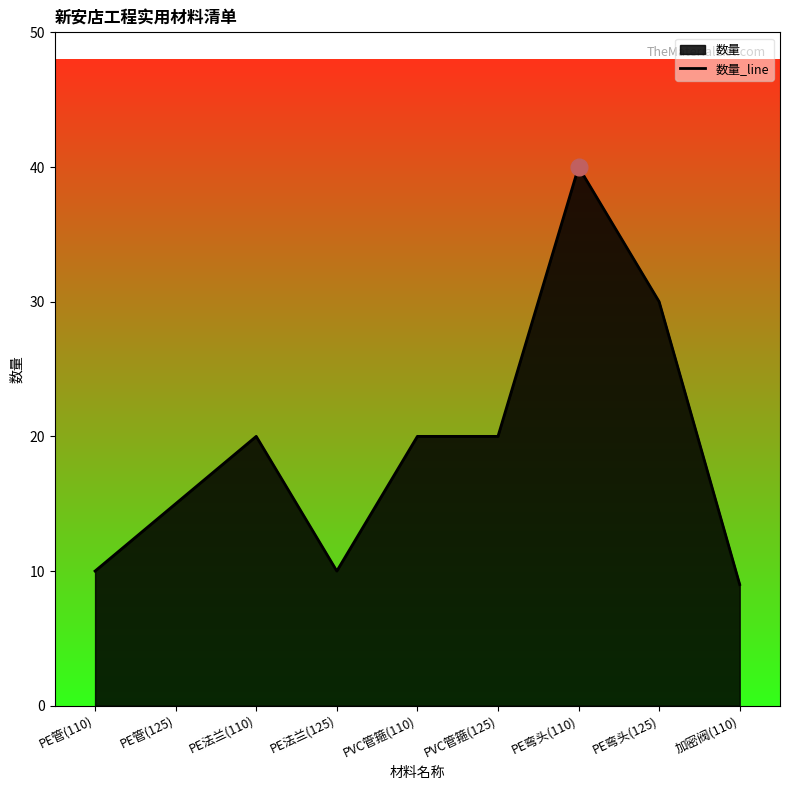

Count the number of values greater than 20.

2